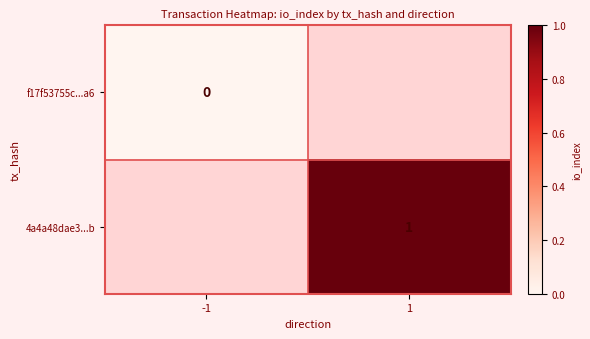

Is the value of f17f53755c...a6 at -1 greater than the value of 4a4a48dae3...b at 1?

No